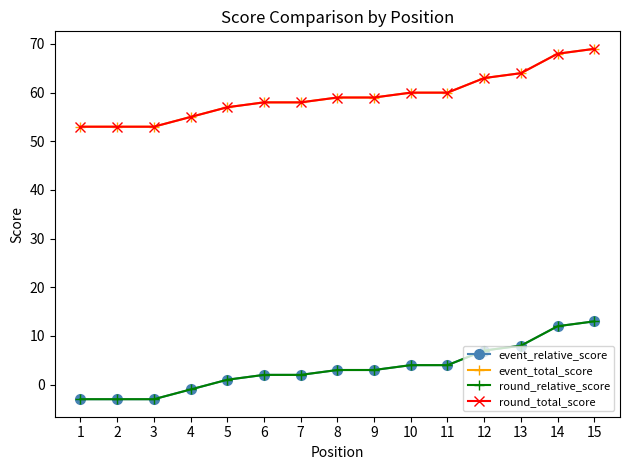

True or false: event_relative_score and round_relative_score intersect in this chart.

False